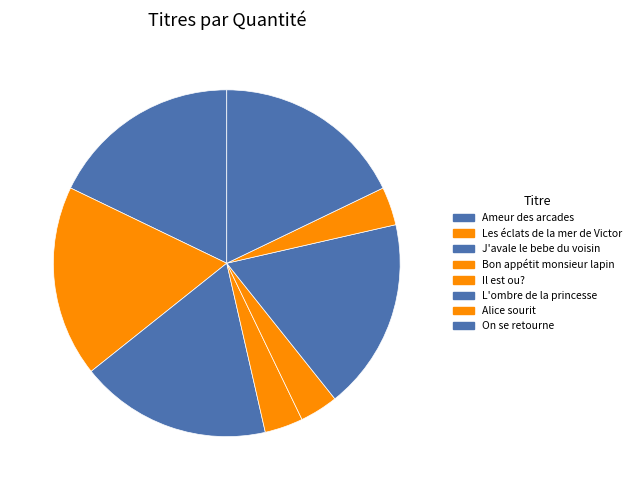

What is the change in value from Les éclats de la mer de Victor to Bon appétit monsieur lapin?

-4